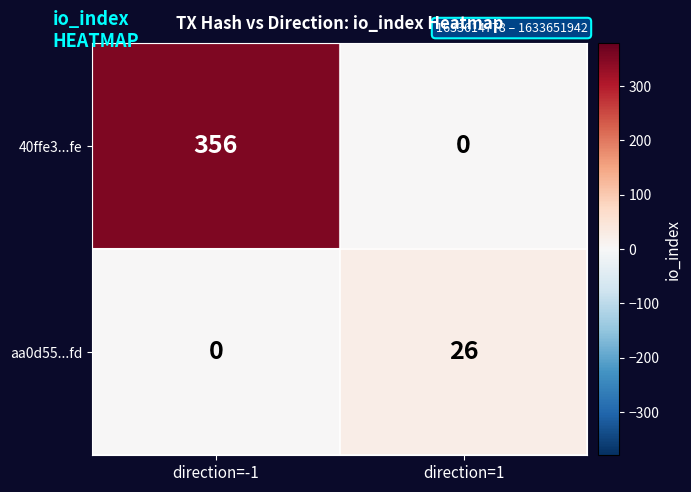

What is the difference between the aa0d55...fd values at direction=-1 and direction=1?

26